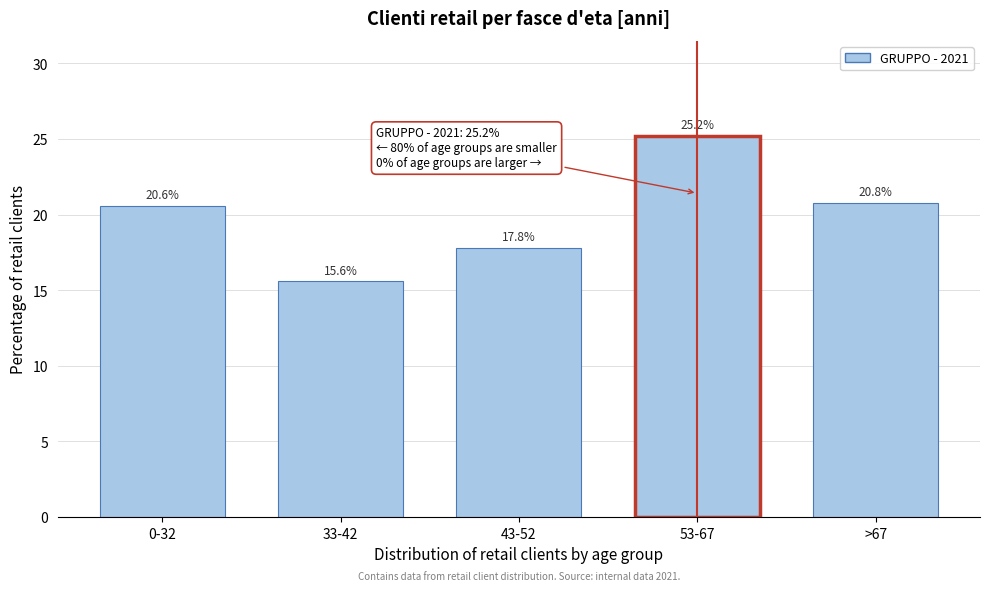

Reading right to left, extract all data points from this chart.

>67=20.8	53-67=25.2	43-52=17.8	33-42=15.6	0-32=20.6